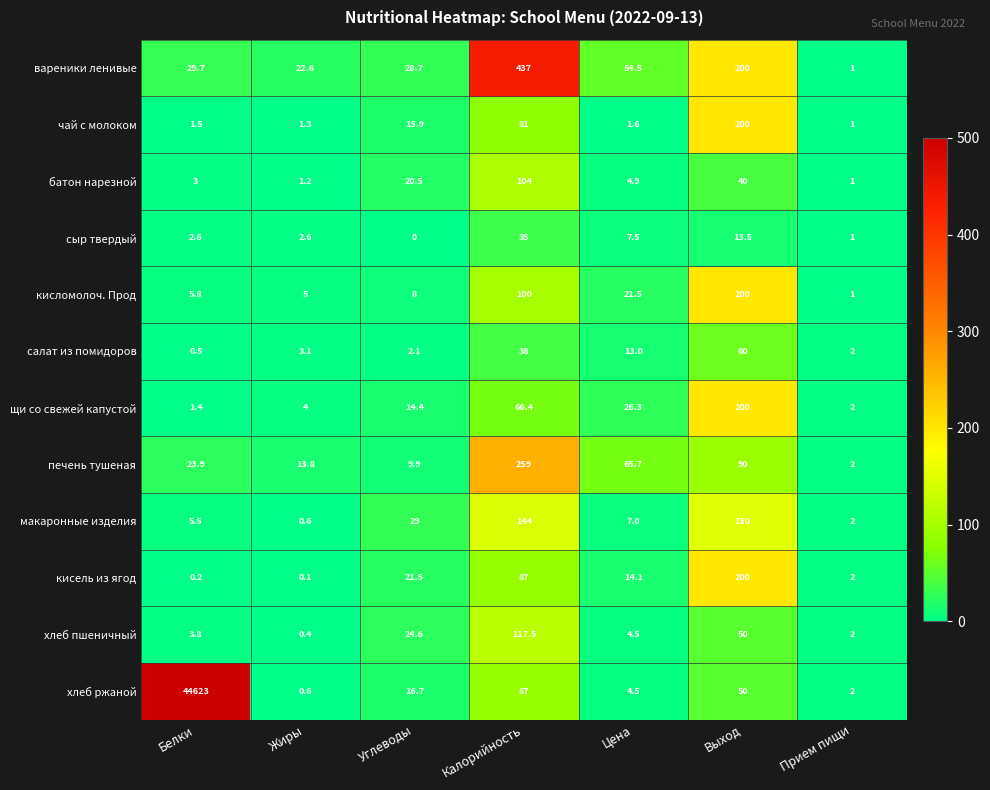

At how many categories does at least one series exceed 264?

2